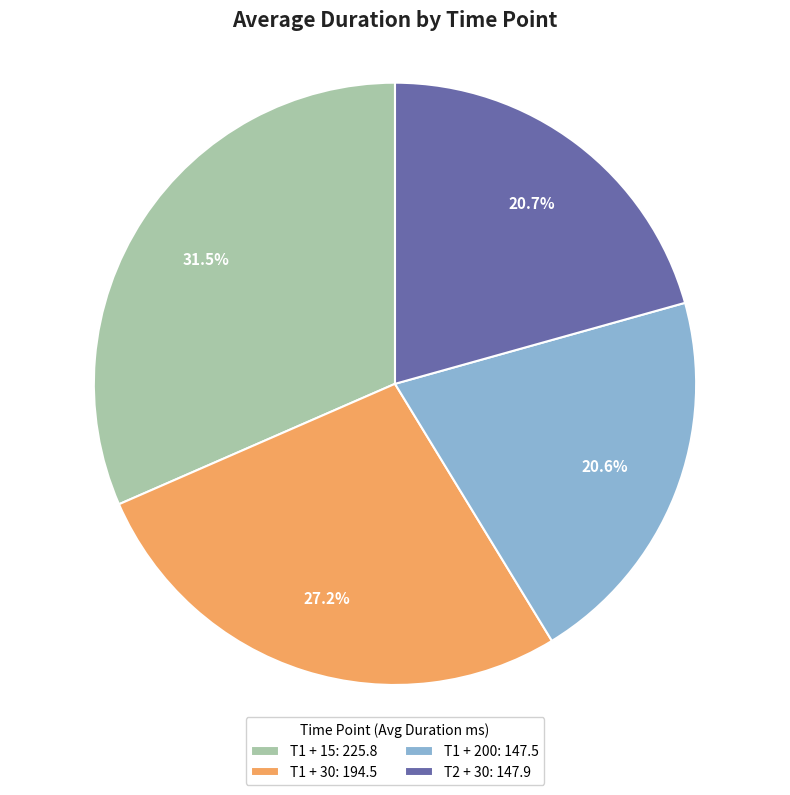

What portion of the pie excludes T1 + 15: 225.8?

68.5%